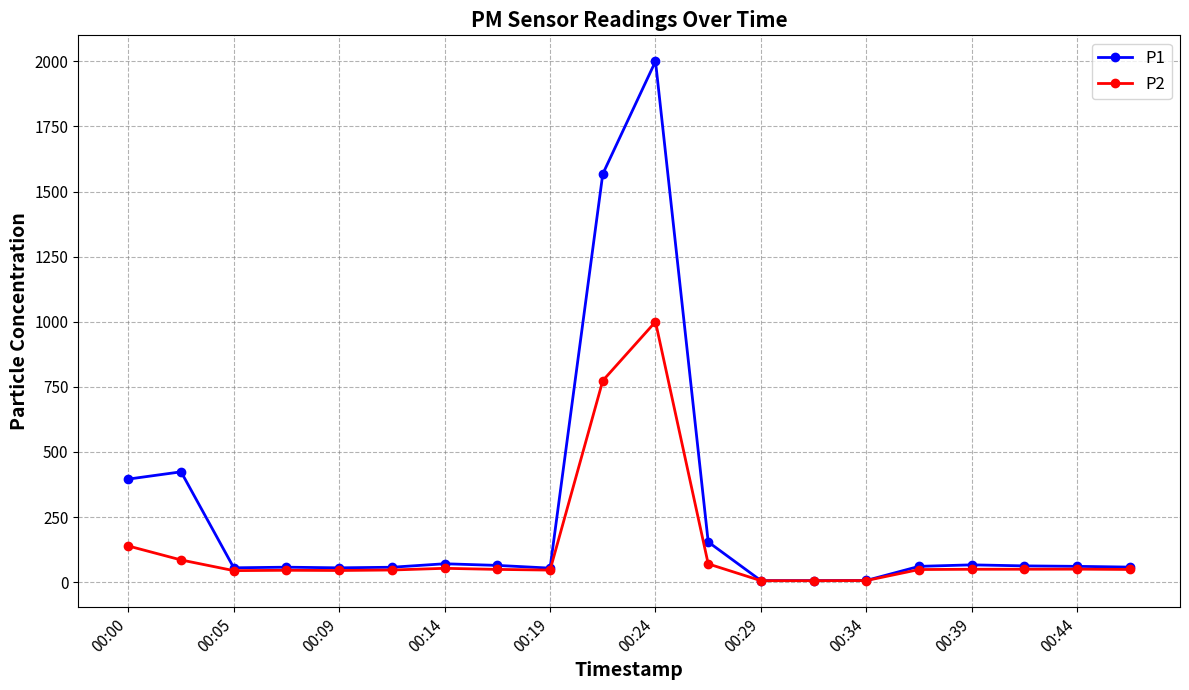

List the series in order of their overall mean, highest first.

P1, P2